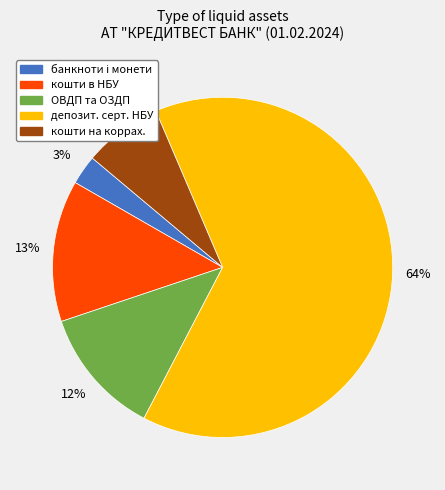

To the nearest percent, what is the average slice percentage?

20%